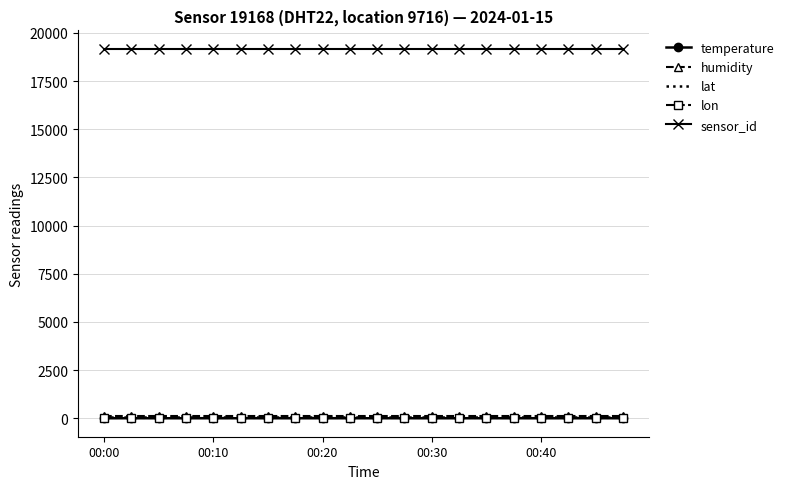

True or false: sensor_id and humidity intersect in this chart.

False